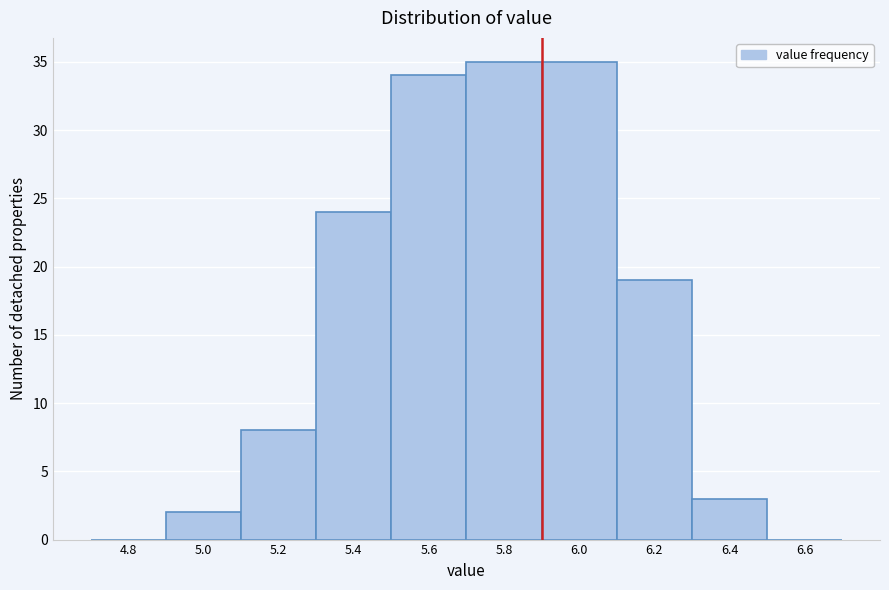

Reading left to right, what are all the values shown in this chart?

4.8=0	5.0=2	5.2=8	5.4=24	5.6=34	5.8=35	6.0=35	6.2=19	6.4=3	6.6=0